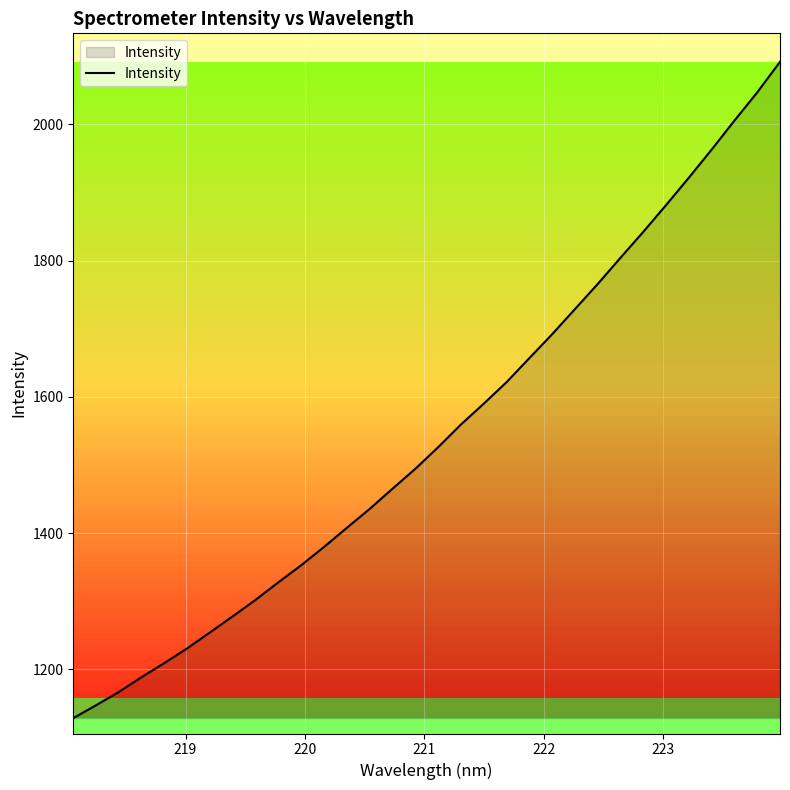

What is the smallest value displayed?

1128.5